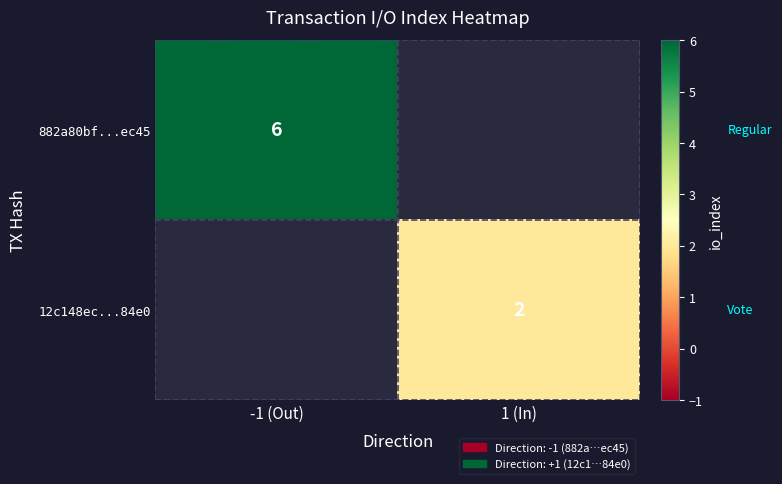

The value of 12c148ec...84e0 at 1 (In) is 3. True or false?

False